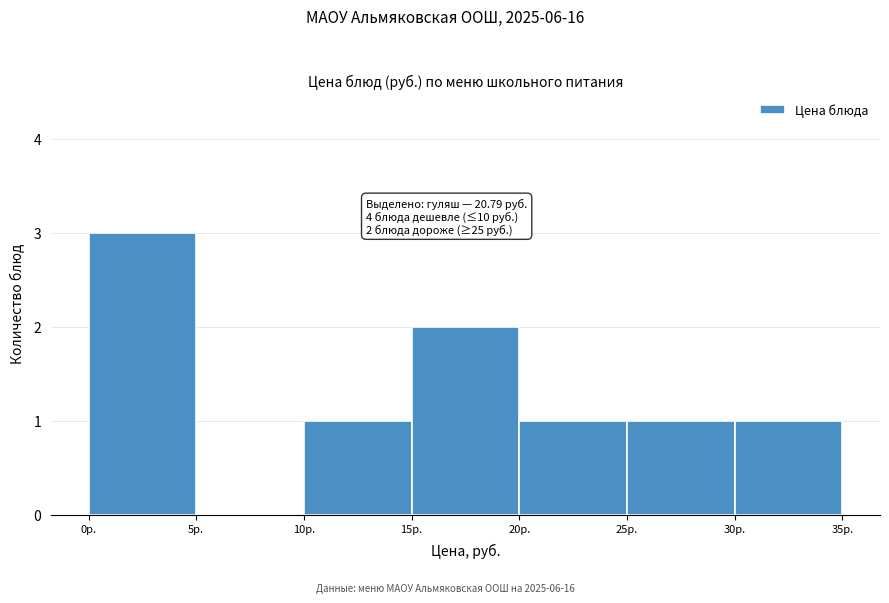

Which range on the x-axis has the tallest bar?

0 to 5